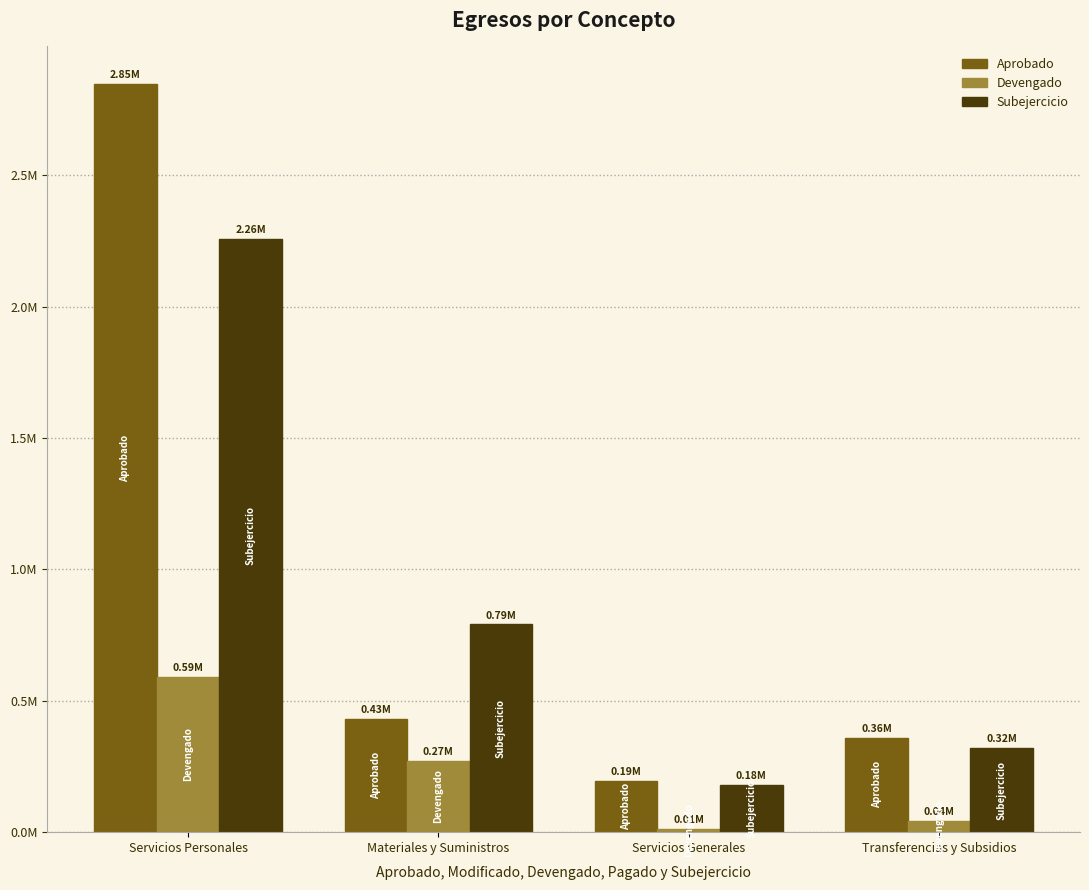

At which category does the chart reach its peak across all series?

Servicios Personales